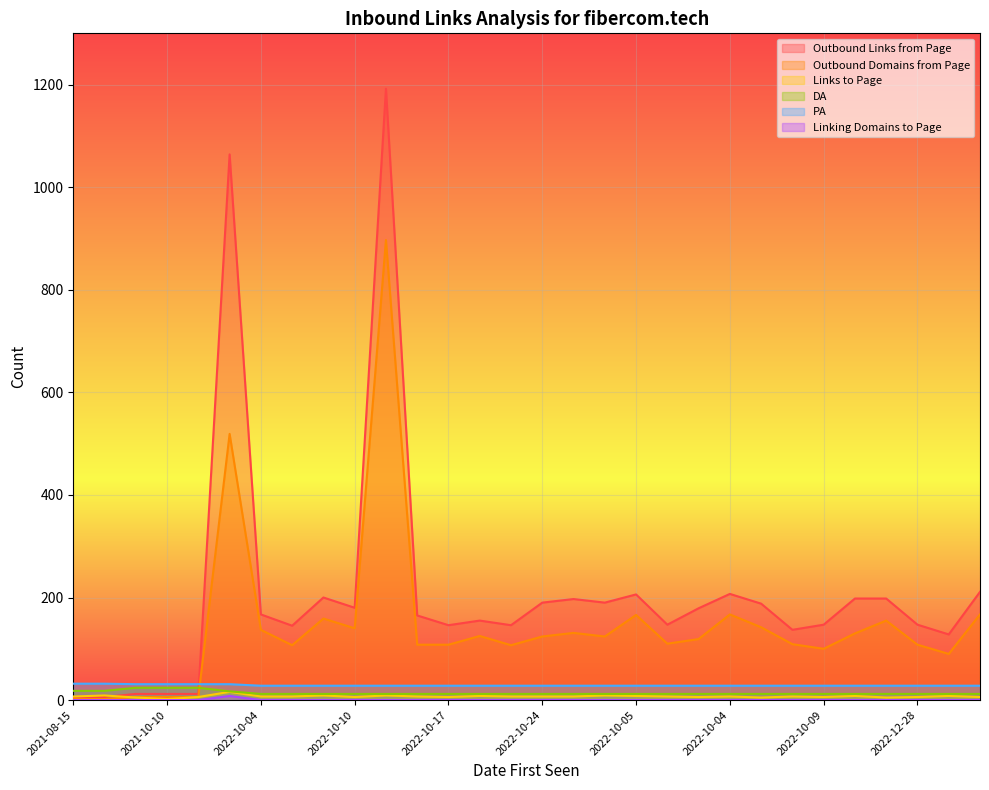

How many lines are shown in the chart?

6